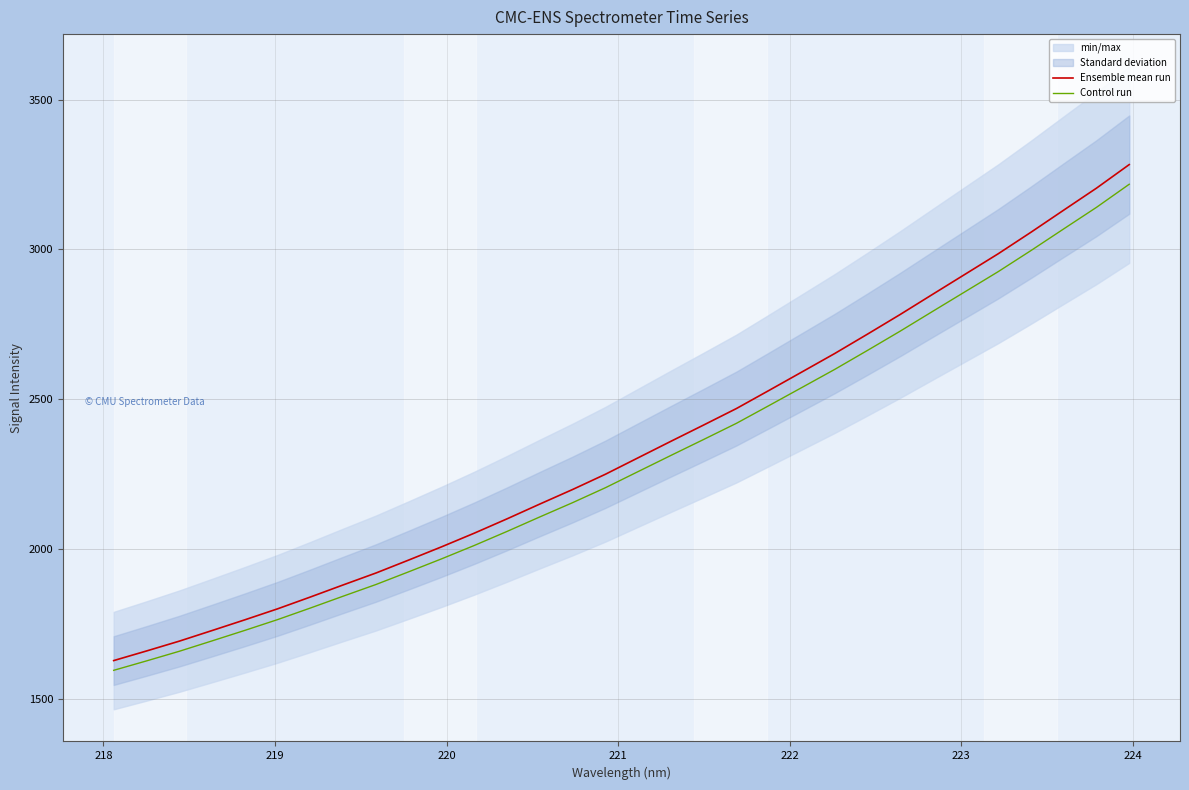

Reading left to right, extract all data points from this chart.

Ensemble mean run: 1627.1	1659.1	1691.9	1727.4	1763.2	1800.0	1839.4	1879.8	1919.6	1962.9	2006.9	2052.6	2100.5	2149.9	2198.4	2249.3	2304.4	2359.4	2413.8	2468.8	2529.6	2590.9	2652.4	2717.0	2782.8	2850.7	2918.3	2985.9	3057.7	3131.4	3204.8	3283.4
Control run: 1594.5	1625.9	1658.1	1692.8	1727.9	1764.0	1802.6	1842.2	1881.2	1923.6	1966.8	2011.6	2058.5	2106.9	2154.5	2204.3	2258.3	2312.2	2365.5	2419.4	2479.0	2539.1	2599.4	2662.7	2727.1	2793.7	2859.9	2926.2	2996.5	3068.8	3140.7	3217.7